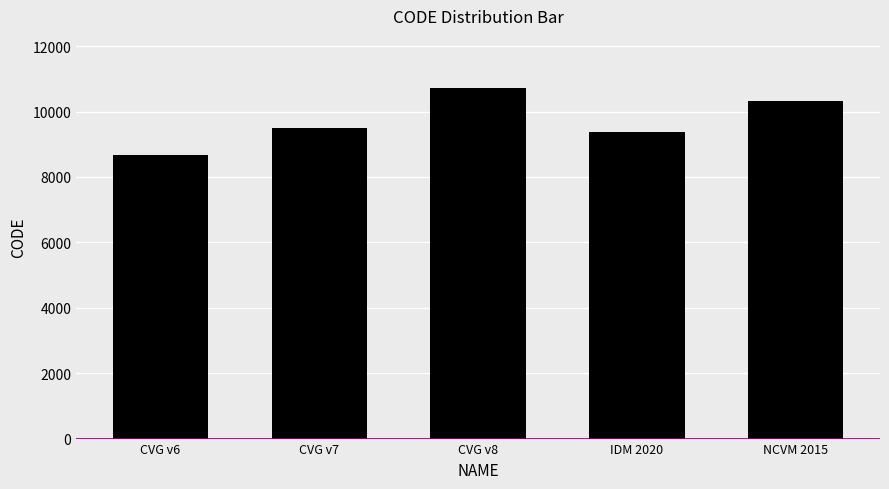

How many values are below 9483?

2